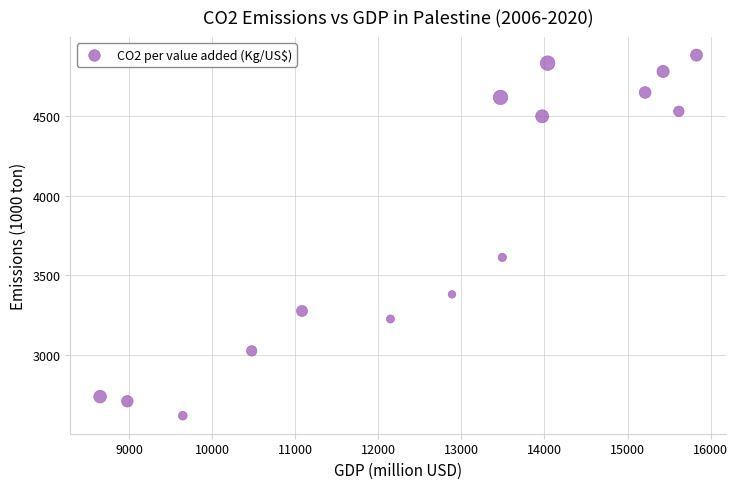

What is the range of X values (max minus min)?

7176.0